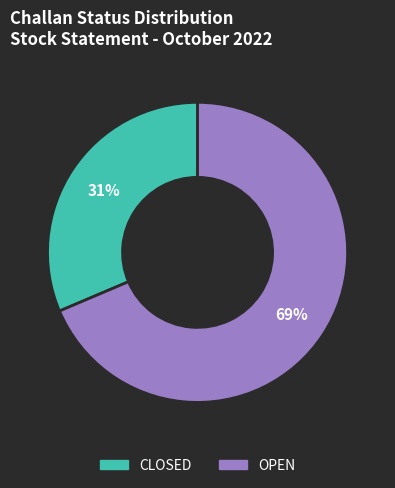

What is the ratio of the value at OPEN to the value at CLOSED?

2.2